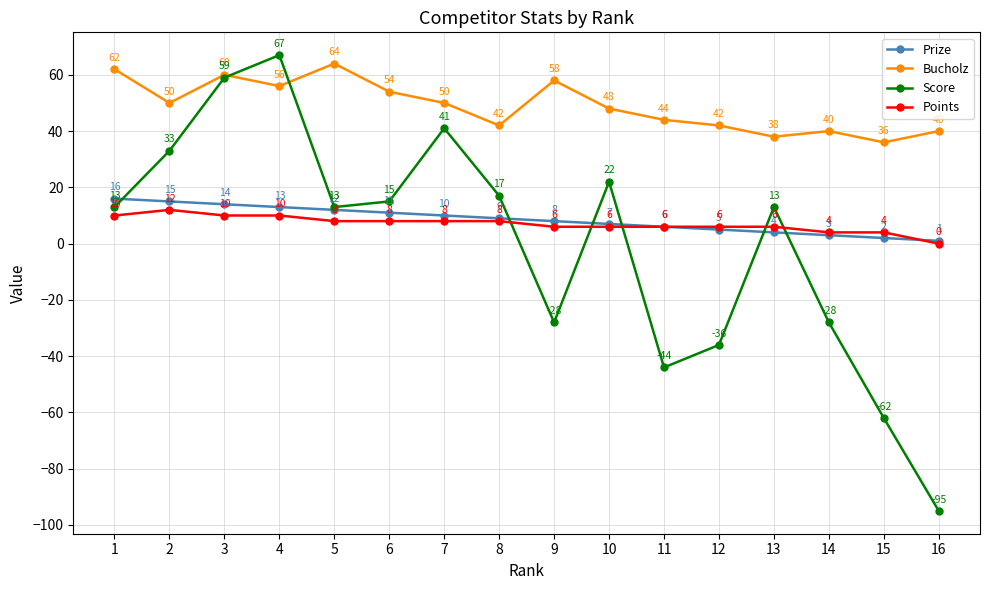

What is the difference between the maximum and minimum values in the Points series?

12